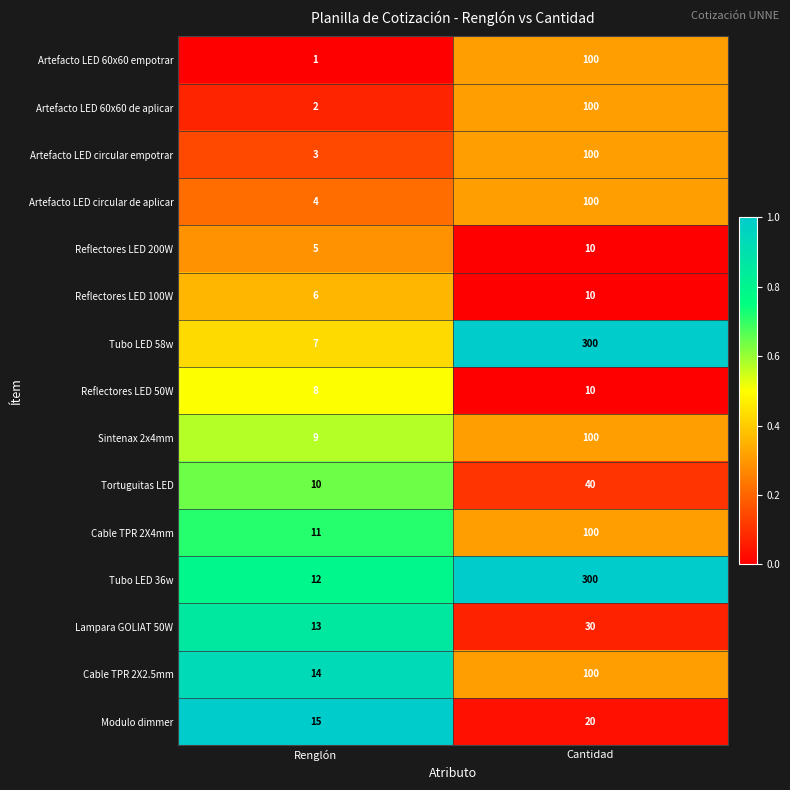

Reading right to left, list all the values displayed in this chart.

Artefacto LED 60x60 empotrar: Cantidad=100	Renglón=1
Artefacto LED 60x60 de aplicar: Cantidad=100	Renglón=2
Artefacto LED circular empotrar: Cantidad=100	Renglón=3
Artefacto LED circular de aplicar: Cantidad=100	Renglón=4
Reflectores LED 200W: Cantidad=10	Renglón=5
Reflectores LED 100W: Cantidad=10	Renglón=6
Tubo LED 58w: Cantidad=300	Renglón=7
Reflectores LED 50W: Cantidad=10	Renglón=8
Sintenax 2x4mm: Cantidad=100	Renglón=9
Tortuguitas LED: Cantidad=40	Renglón=10
Cable TPR 2X4mm: Cantidad=100	Renglón=11
Tubo LED 36w: Cantidad=300	Renglón=12
Lampara GOLIAT 50W: Cantidad=30	Renglón=13
Cable TPR 2X2.5mm: Cantidad=100	Renglón=14
Modulo dimmer: Cantidad=20	Renglón=15